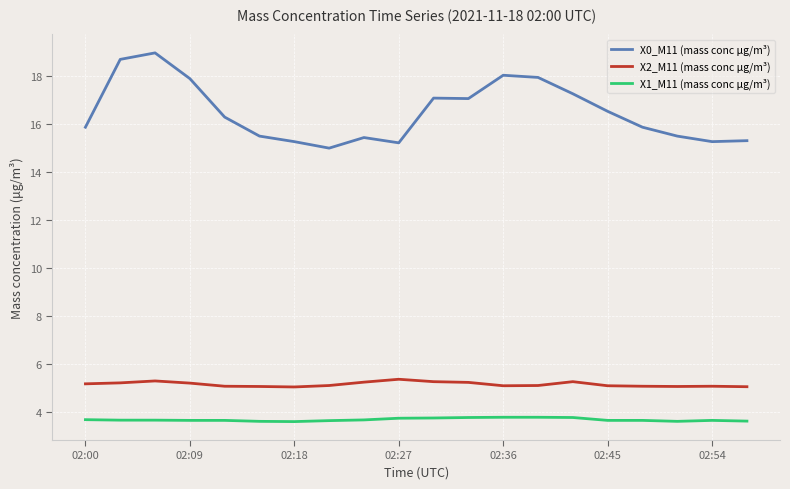

Which series has the largest total across all categories?

X0_M11 (mass conc μg/m³)